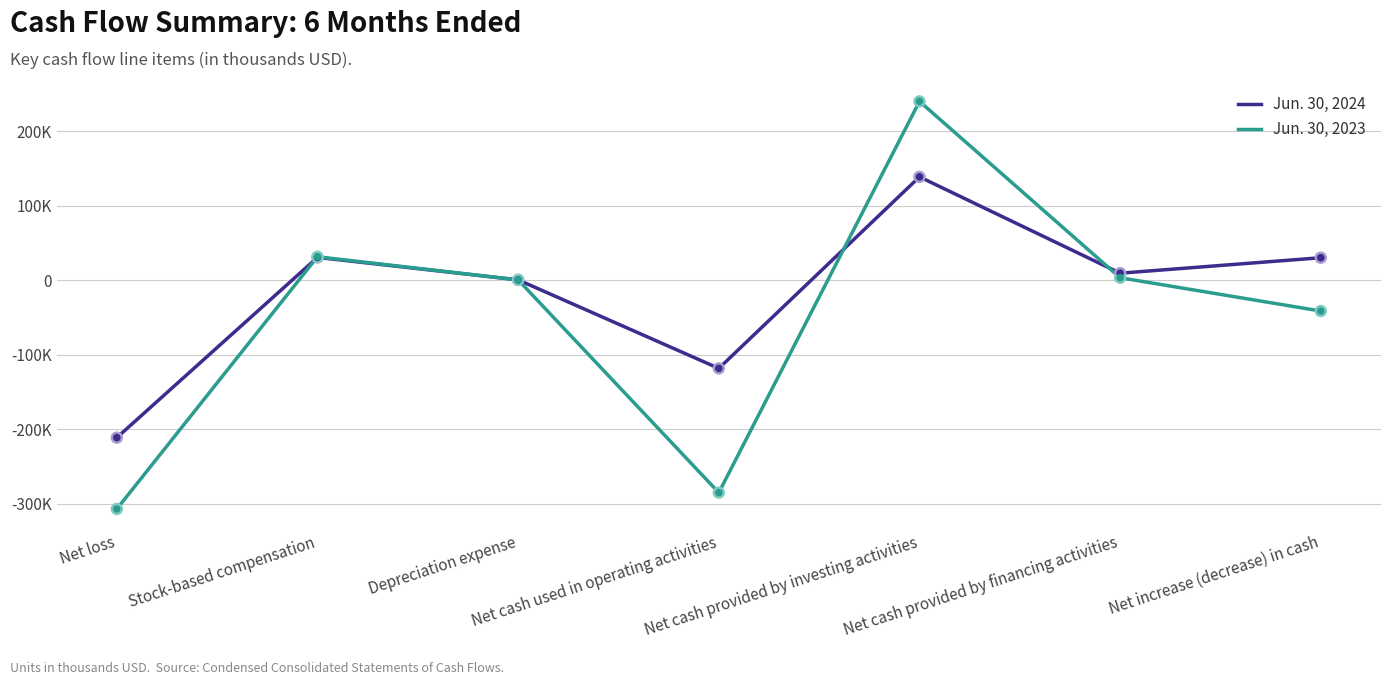

Which series has the largest total across all categories?

Jun. 30, 2024